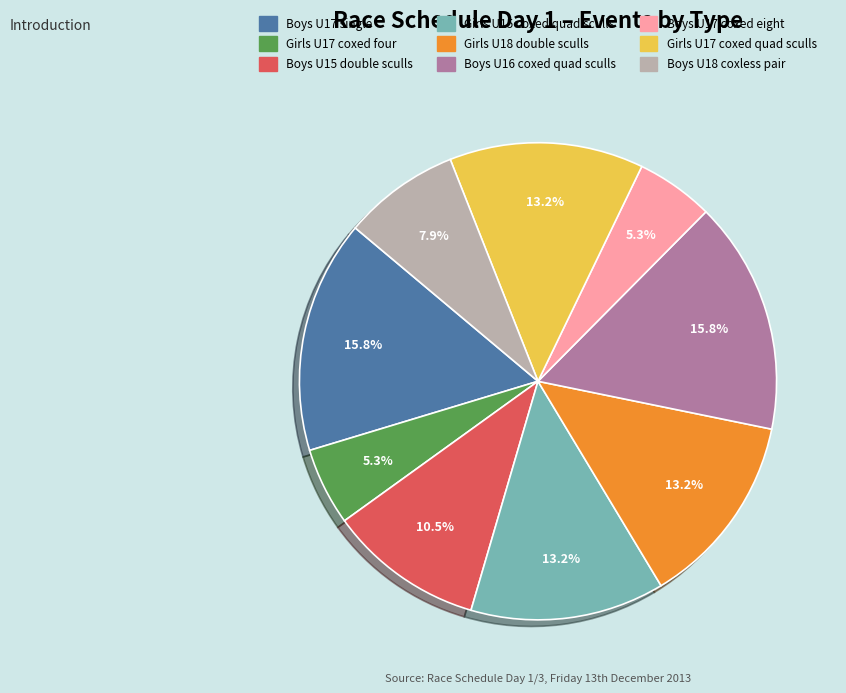

Count the number of slices in the pie.

9